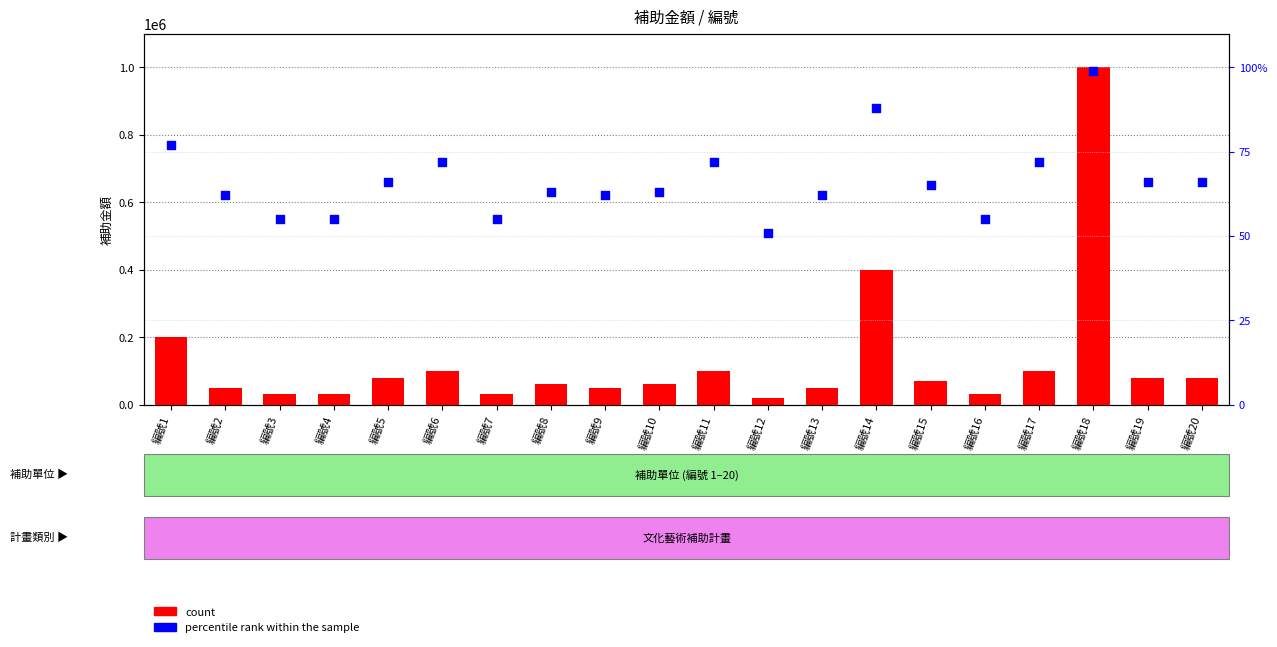

What is the total value across all series at 編號12?

20051